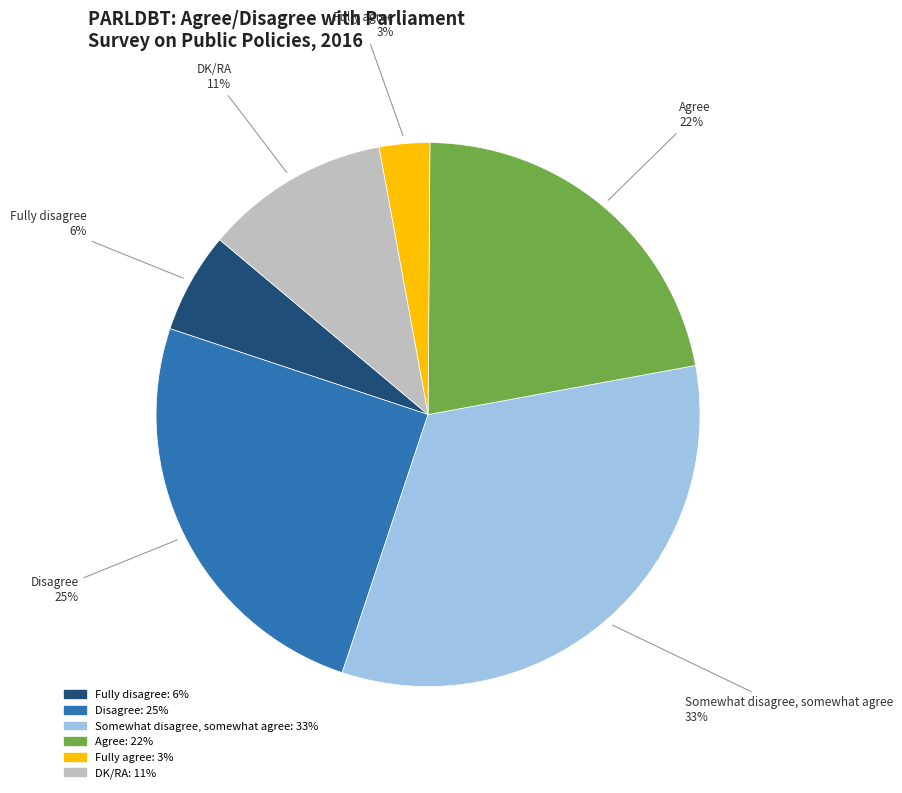

Rank the categories by value from lowest to highest.

Fully agree, Fully disagree, DK/RA, Agree, Disagree, Somewhat disagree, somewhat agree